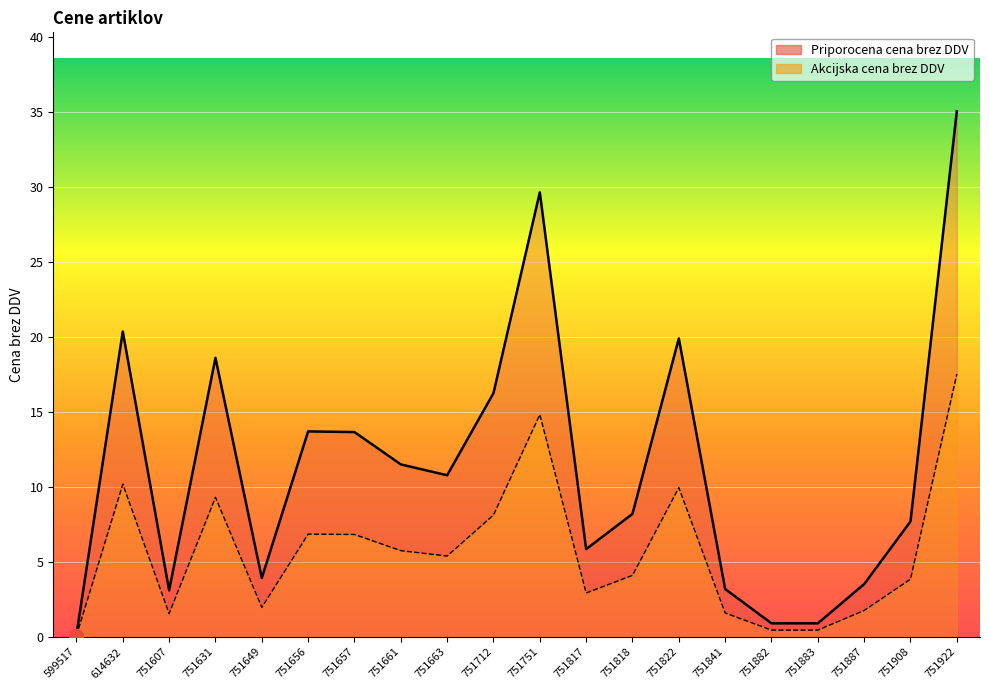

Is the value of Priporocena cena brez DDV at 751882 greater than the value of Akcijska cena brez DDV at 751631?

No